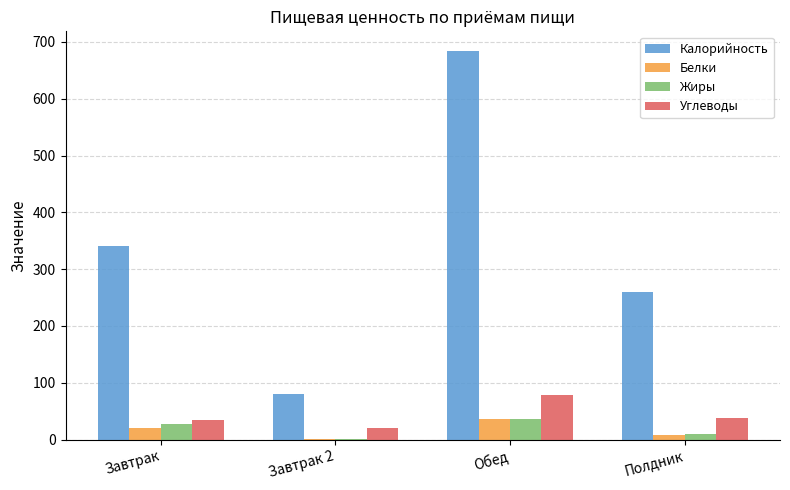

Is it true that Белки equals 21.1 at Завтрак?

True